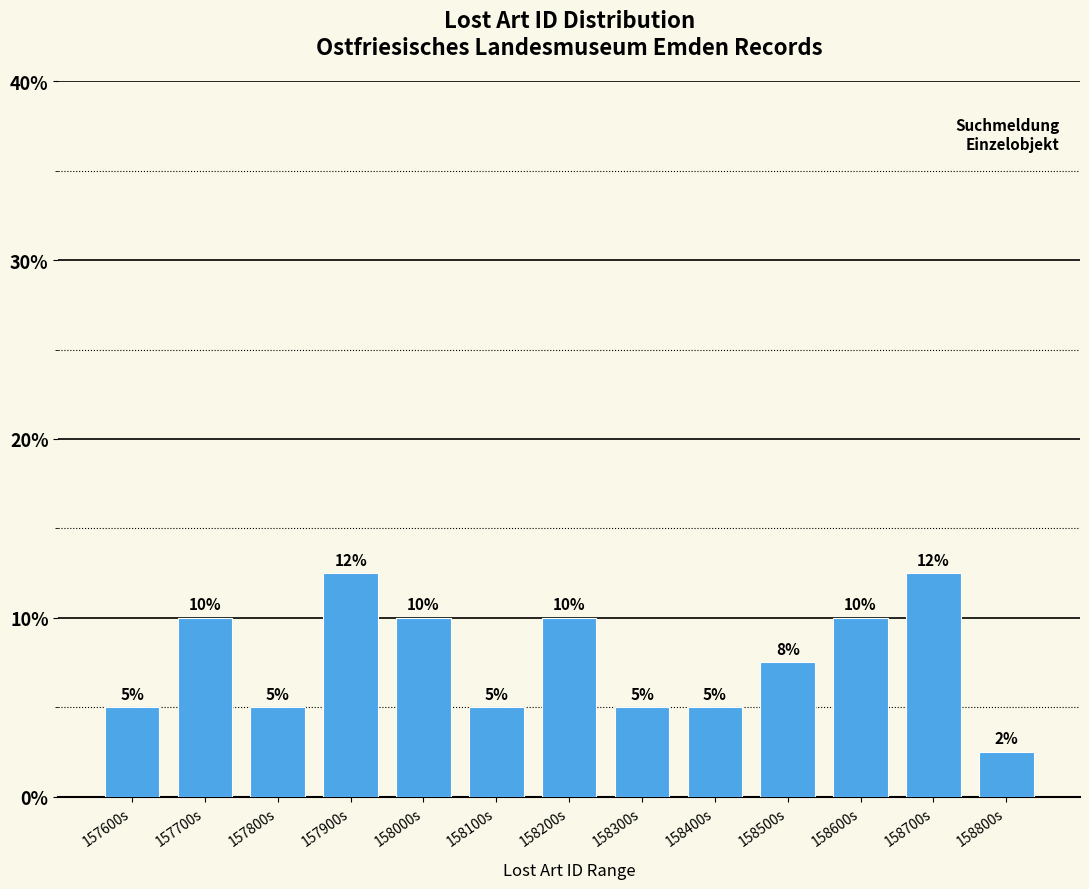

What is the label of the 6th bar from the right?

158300s